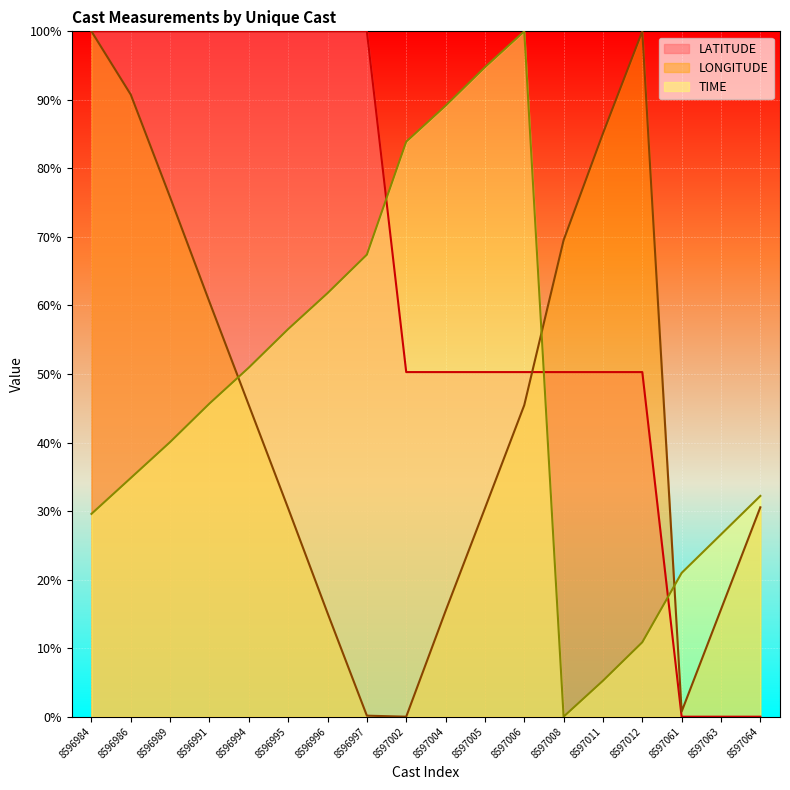

Reading left to right, list all the values displayed in this chart.

TIME: 29.6	34.8	40.1	45.7	50.9	56.6	61.8	67.4	83.9	89.1	94.8	100.0	0.0	5.2	10.9	21.0	26.6	32.2
LATITUDE: 100.0	100.0	100.0	100.0	100.0	100.0	100.0	100.0	50.3	50.3	50.3	50.3	50.3	50.3	50.3	0.0	0.0	0.0
LONGITUDE: 100.0	90.8	75.8	60.5	45.5	30.4	15.1	0.1	0.0	15.4	30.4	45.5	69.5	85.1	100.0	0.7	15.6	30.6